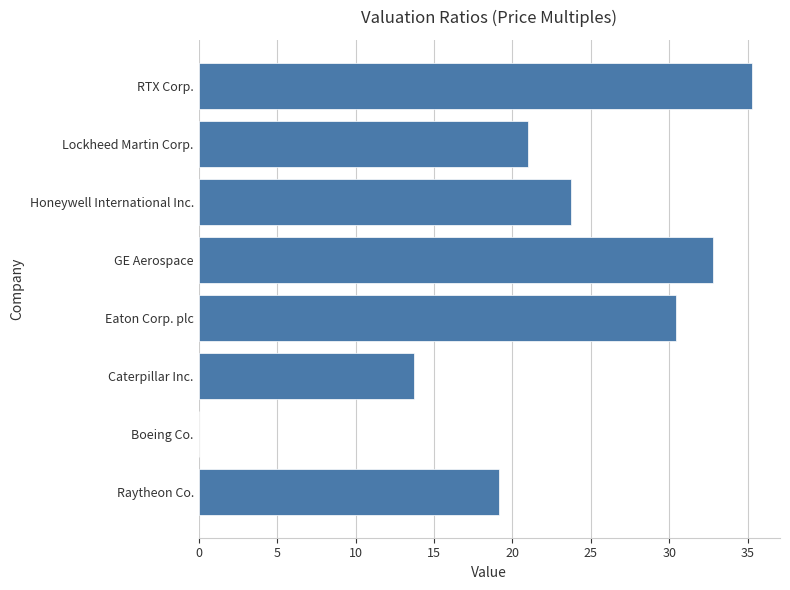

Is it true that the value at RTX Corp. is 8.0?

False